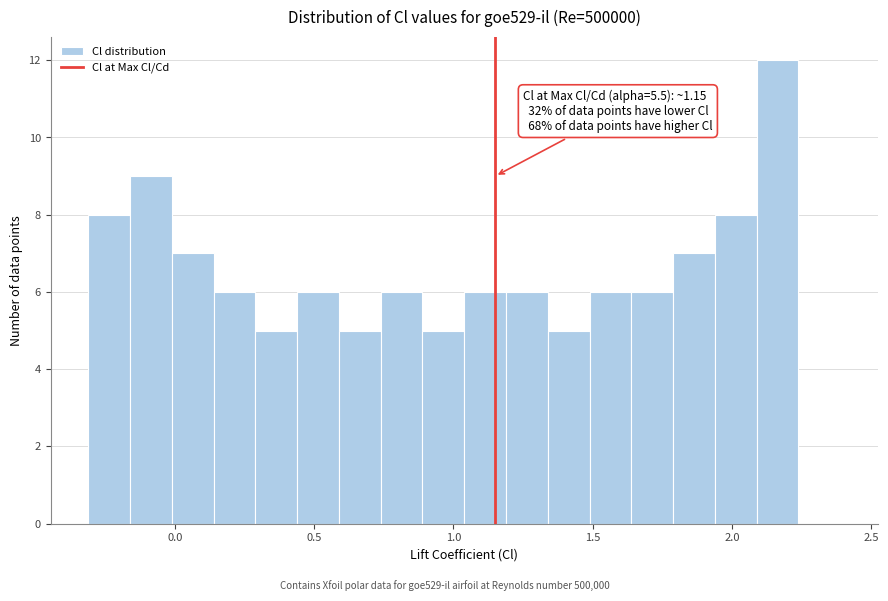

Around what value on the x-axis is the tallest bar? Give the approximate position of its centre, as read against the axis.

2.15